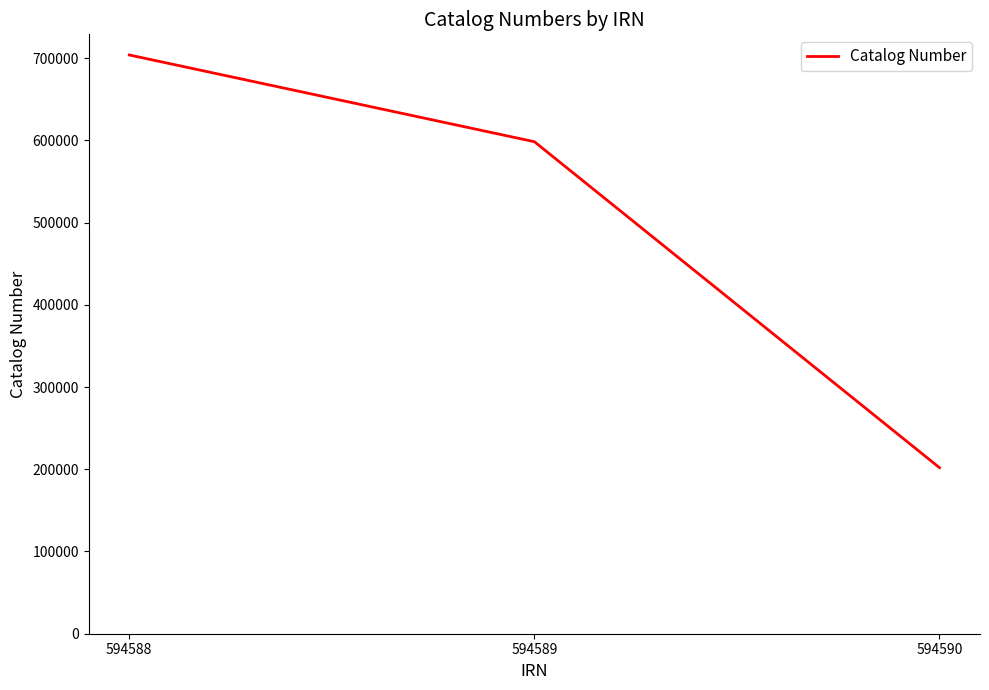

Where is the data nearest to the value 452911?

594589